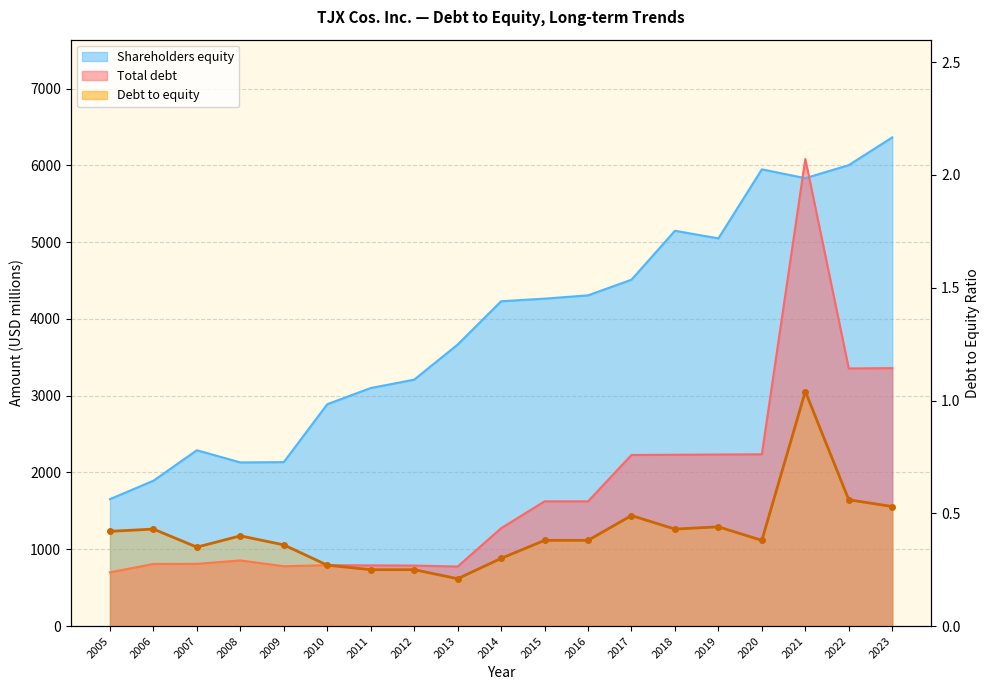

List the series in order of their overall mean, highest first.

Shareholders equity, Total debt, Debt to equity